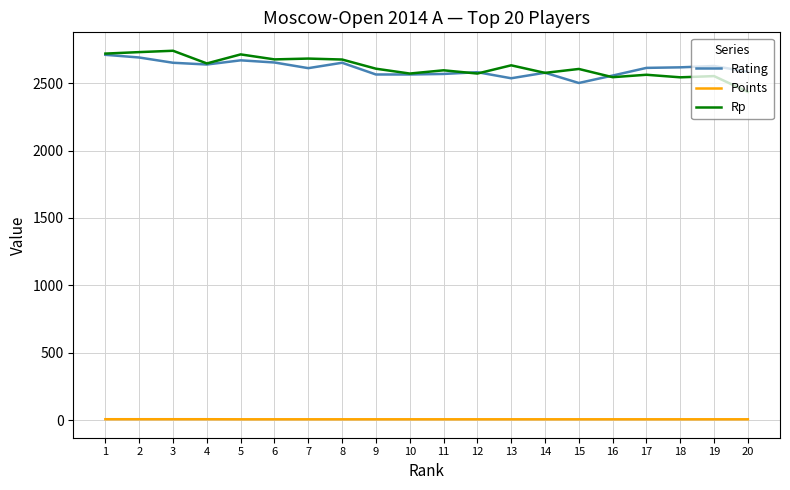

At which label does Rp first exceed 2607?

1